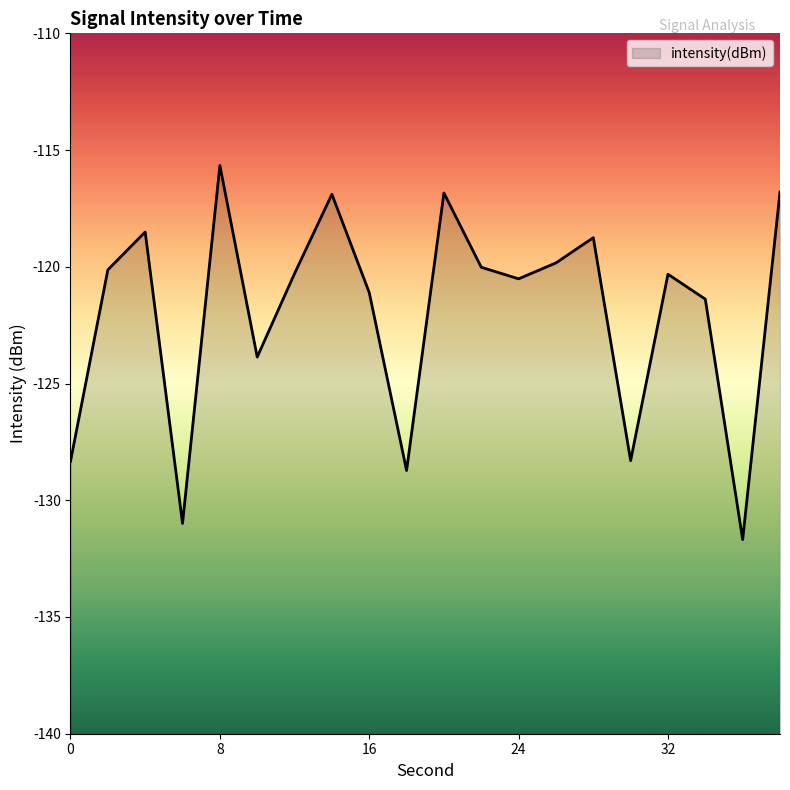

Reading left to right, what are all the values shown in this chart?

-128.3	-120.1	-118.5	-131.0	-115.7	-123.9	-120.3	-116.9	-121.1	-128.7	-116.8	-120.0	-120.5	-119.8	-118.8	-128.3	-120.3	-121.4	-131.7	-116.8